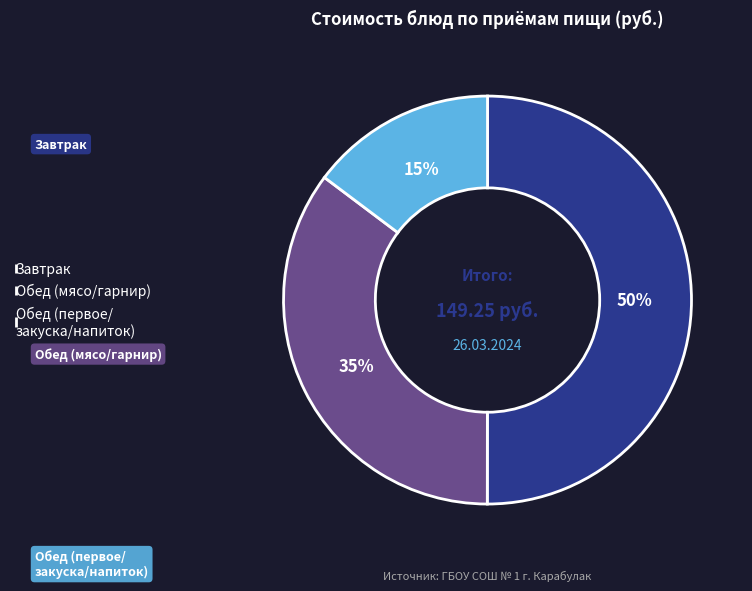

Is the sum of Завтрак and Обед (первое/ закуска/напиток) greater than half?

Yes